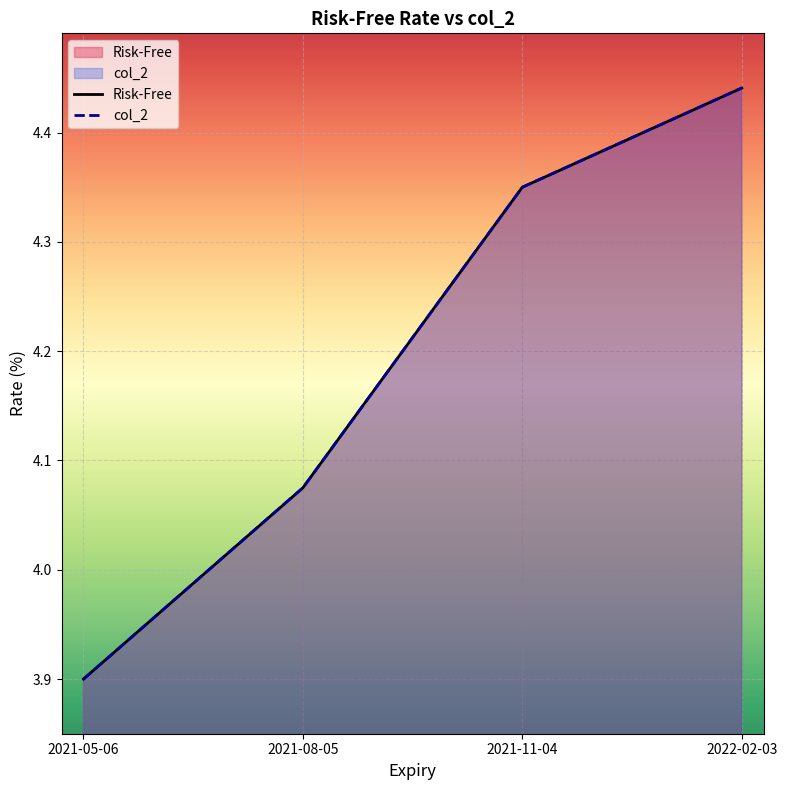

Reading left to right, extract all data points from this chart.

Risk-Free: 2021-05-06=3.9	2021-08-05=4.1	2021-11-04=4.4	2022-02-03=4.4
col_2: 2021-05-06=3.9	2021-08-05=4.1	2021-11-04=4.3	2022-02-03=4.4